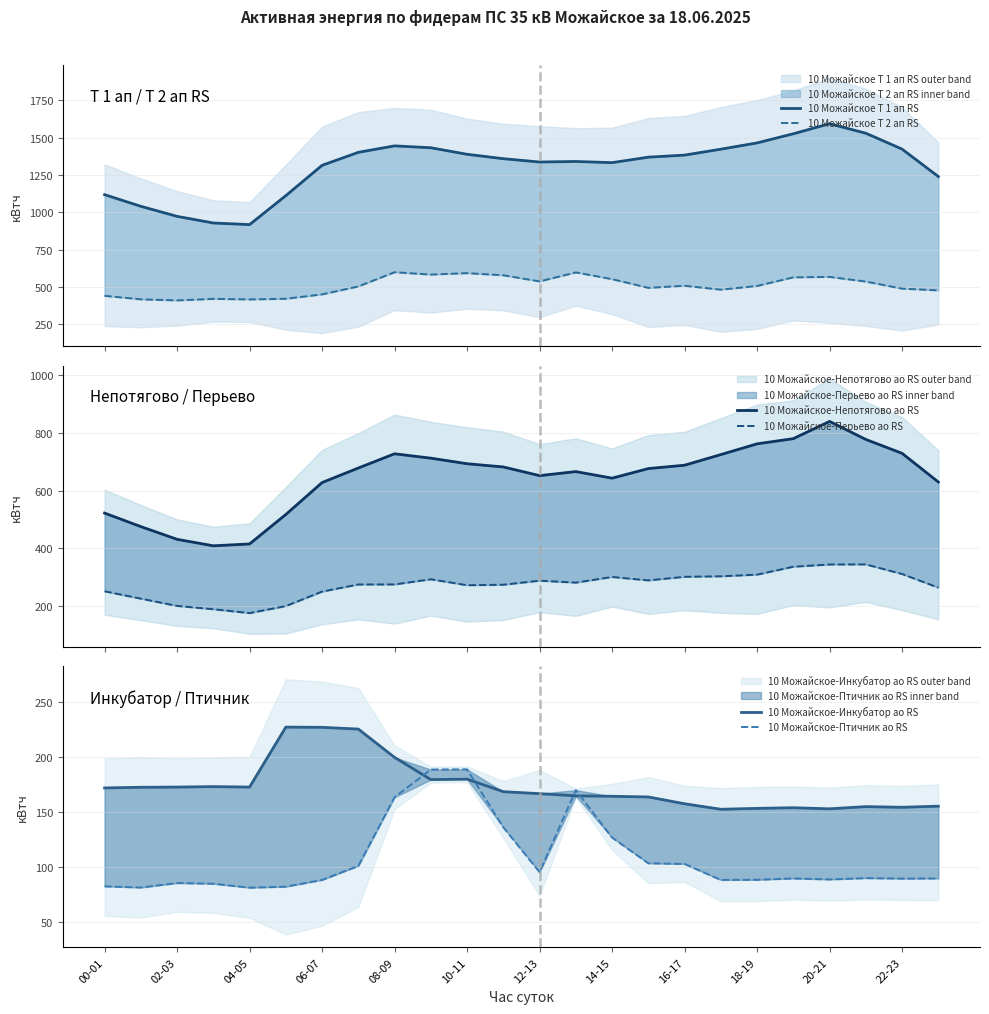

True or false: 10 Можайское-Инкубатор ао RS has more than 1 points higher than both neighbors.

True